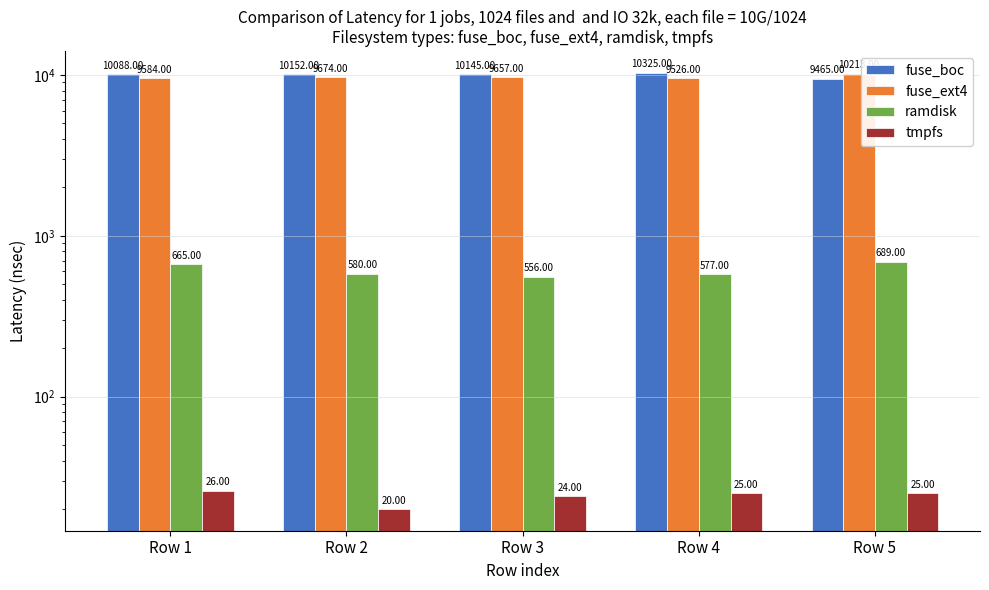

How many categories are shown in the chart?

5